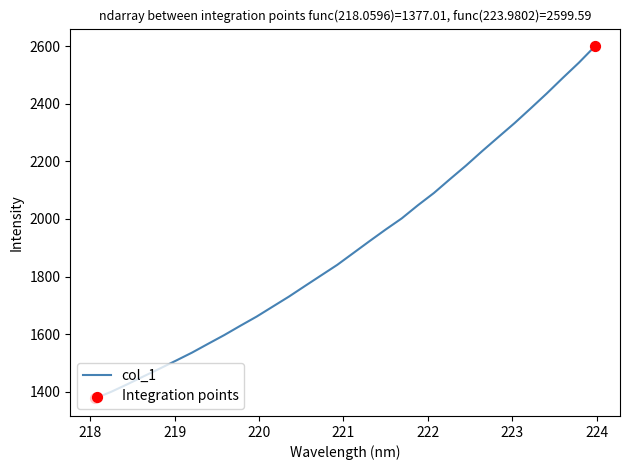

What is the difference between the maximum and minimum values?

1222.6